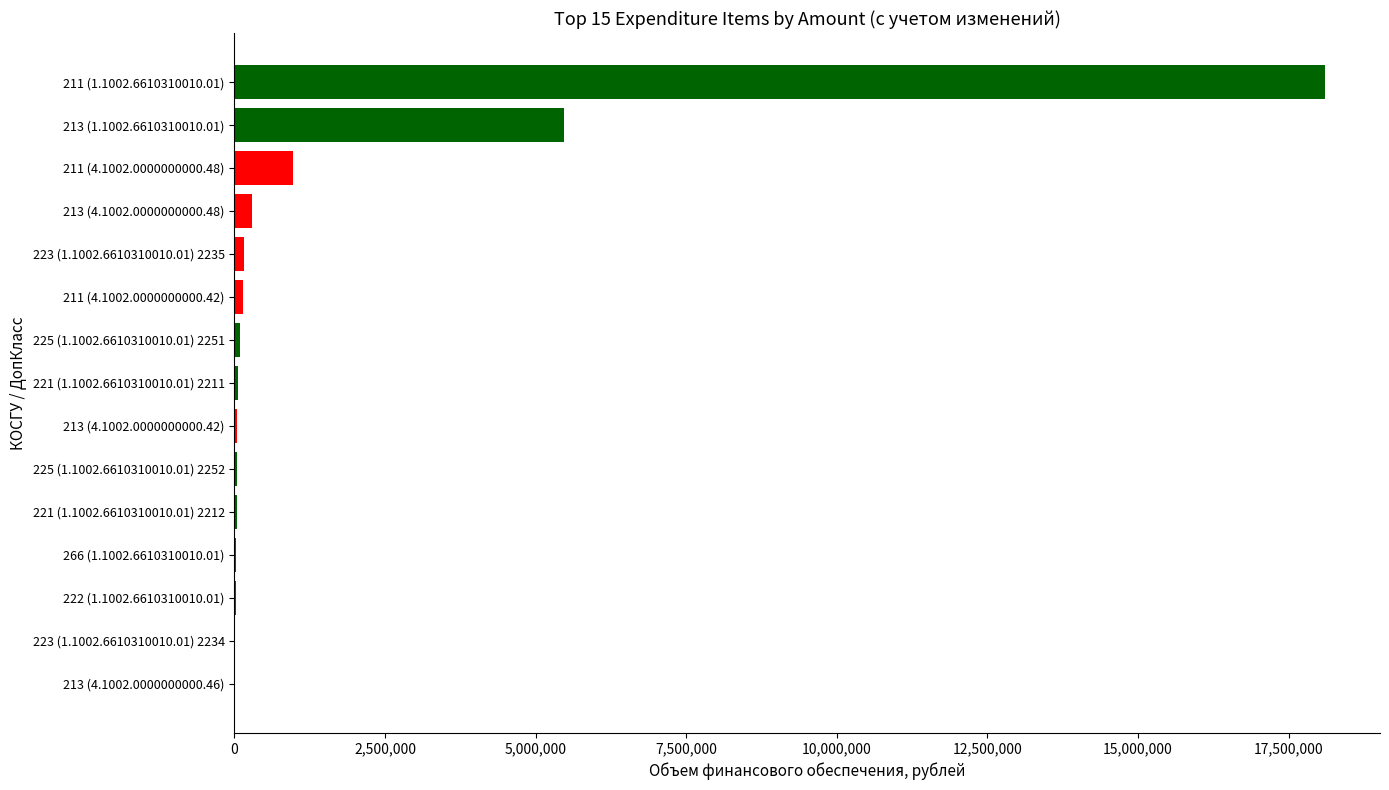

Are the bars horizontal?

Yes